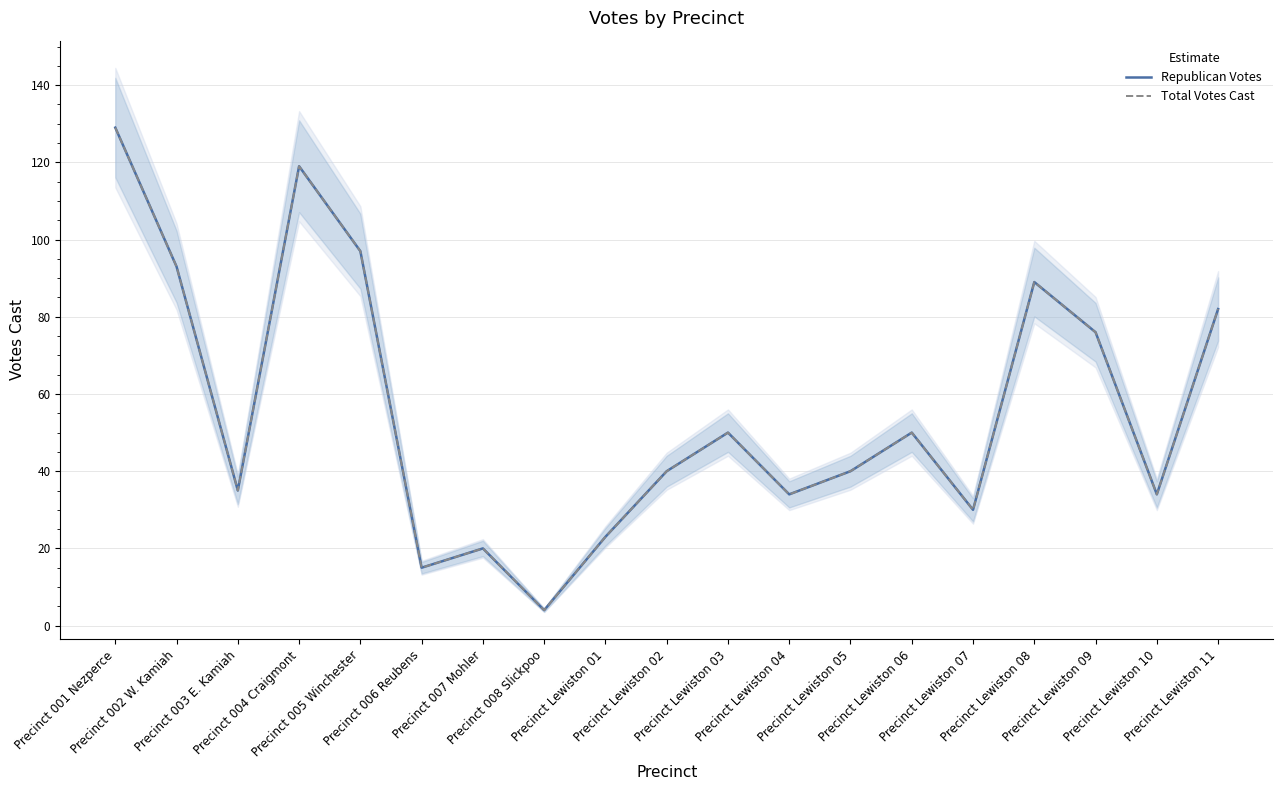

The value of Total Votes Cast at Precinct Lewiston 05 is 58. True or false?

False